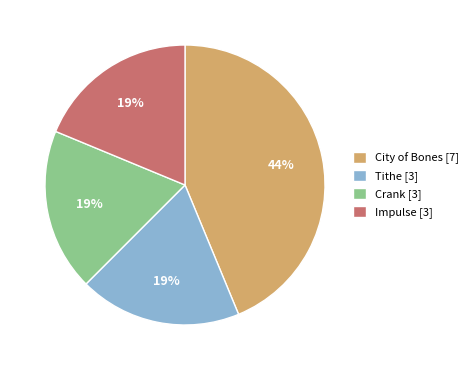

Does any single category account for the majority?

No